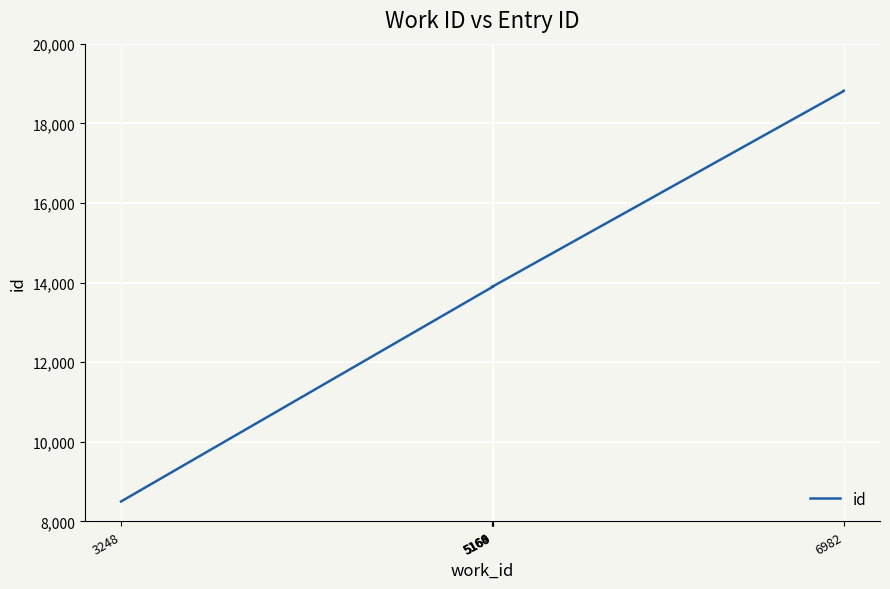

Count the number of values greater than 13897.

4